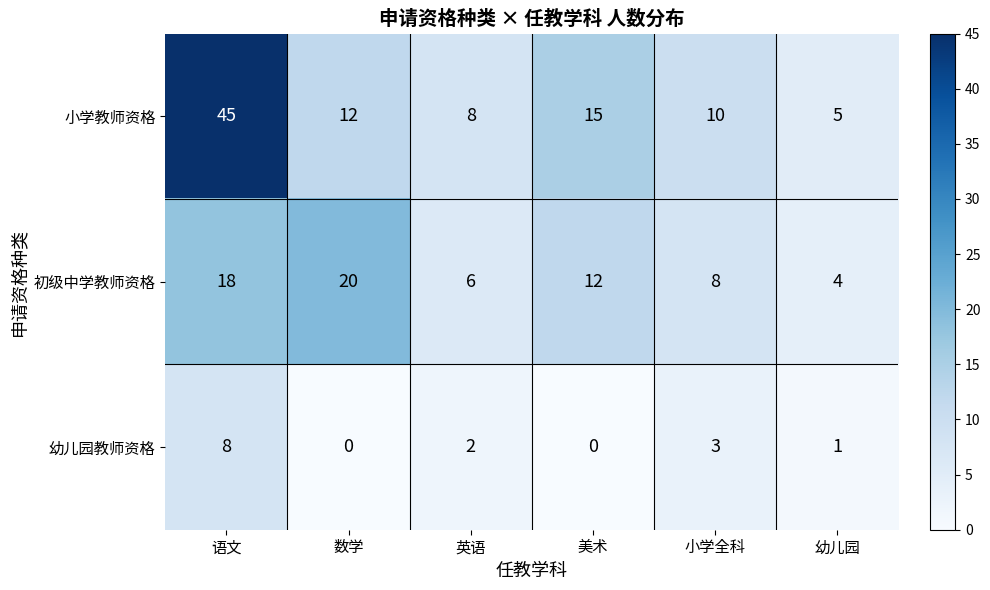

How many 幼儿园教师资格 values are between 0 and 3?

5